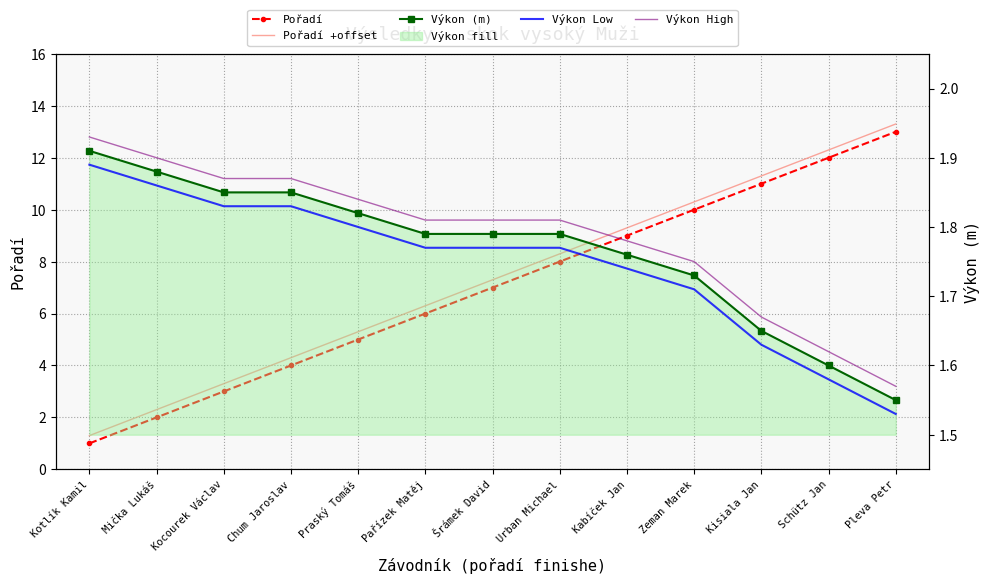

The Výkon Low series shows 1.7 at Zeman Marek. True or false?

True